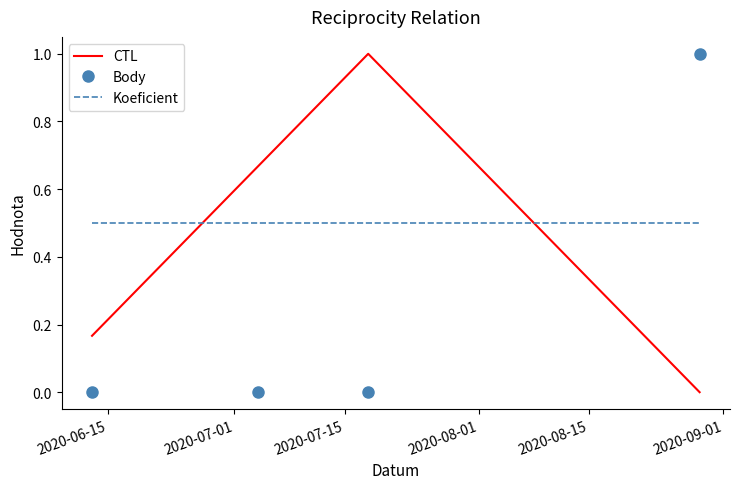

What is the highest value of the Koeficient series?

0.5